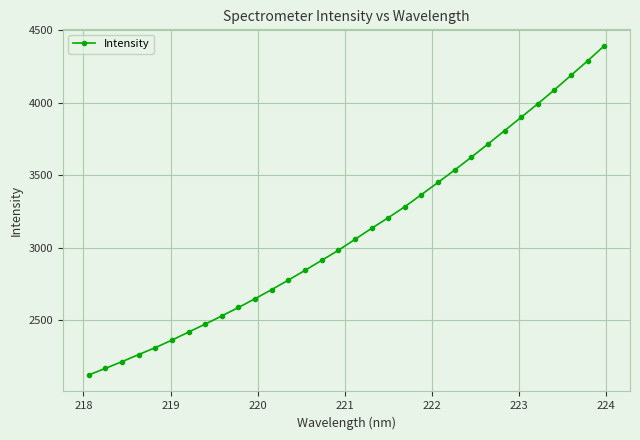

What is the greatest value displayed?

4393.6